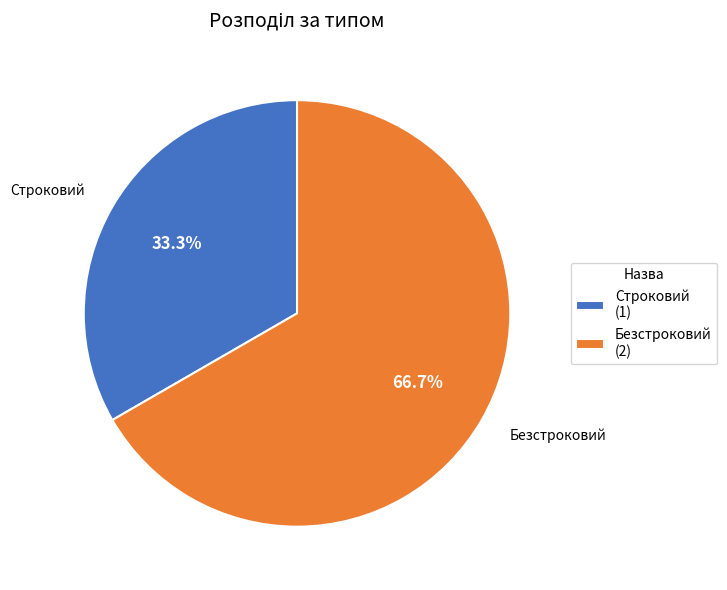

To the nearest percent, what is the difference between the largest and smallest slice percentages?

33%